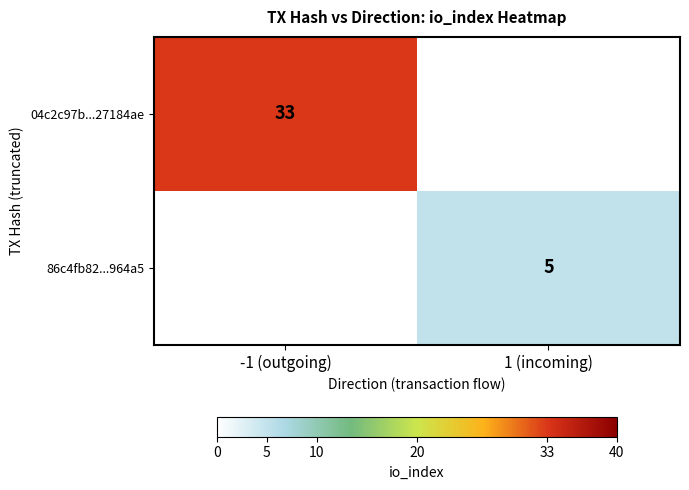

Is the value of 04c2c97b...27184ae at -1 (outgoing) greater than the value of 86c4fb82...964a5 at 1 (incoming)?

Yes